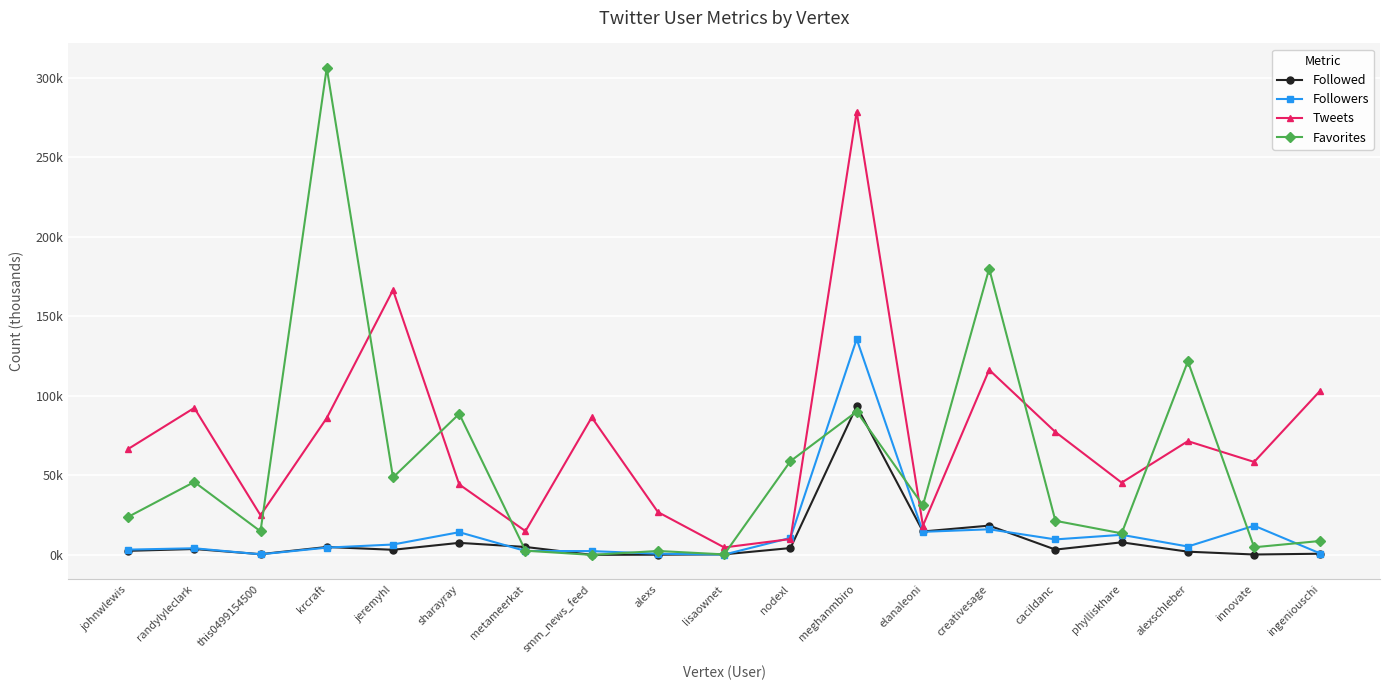

Is this an area chart (filled region under the line)?

No